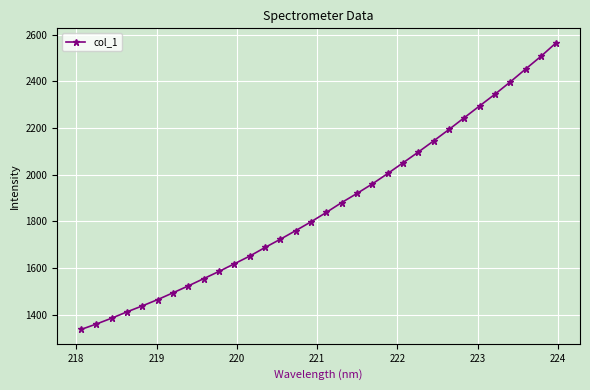

What is the greatest value displayed?

2565.6